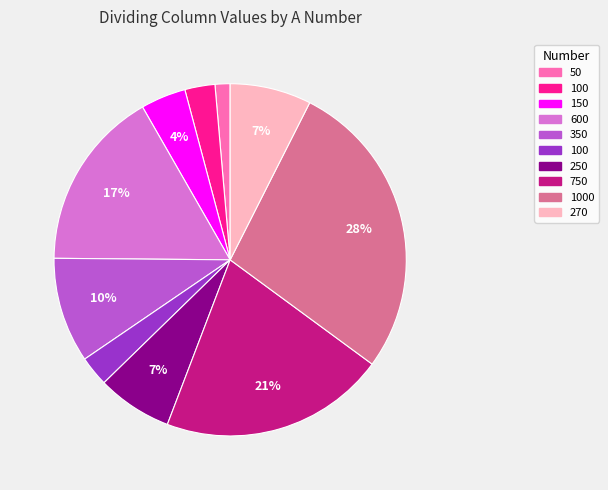

Does any single category account for the majority?

No